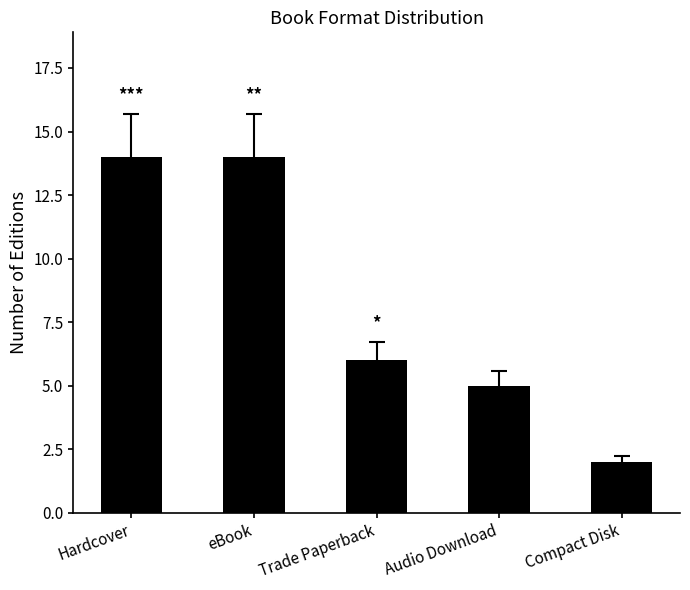

What is the label of the 3rd bar from the left?

Trade Paperback